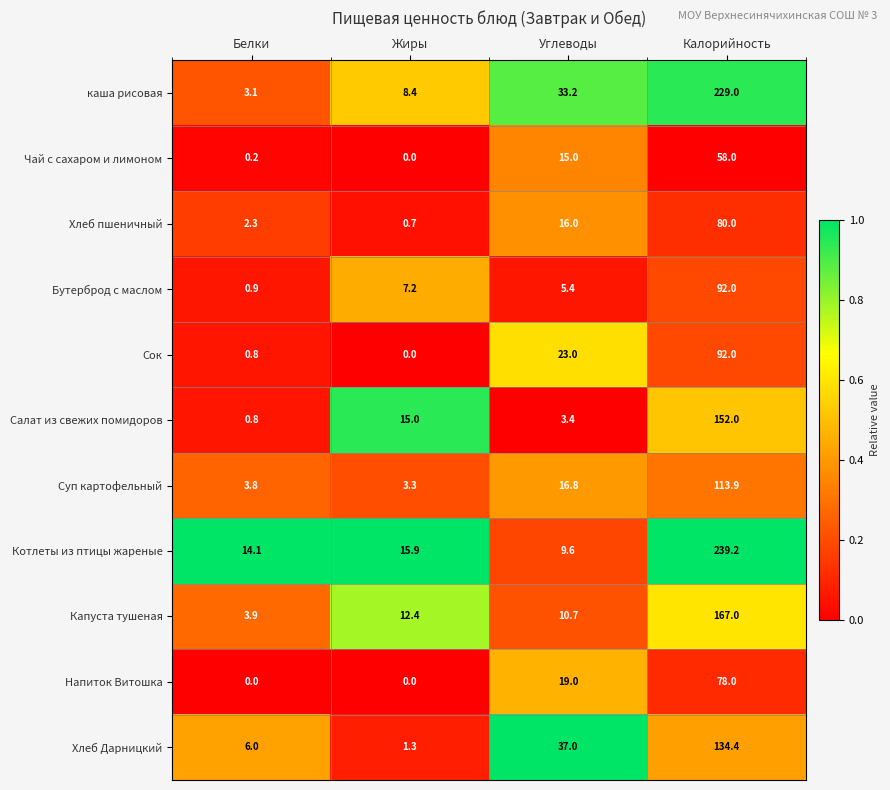

What is the difference between the highest and lowest values at Углеводы?

33.6